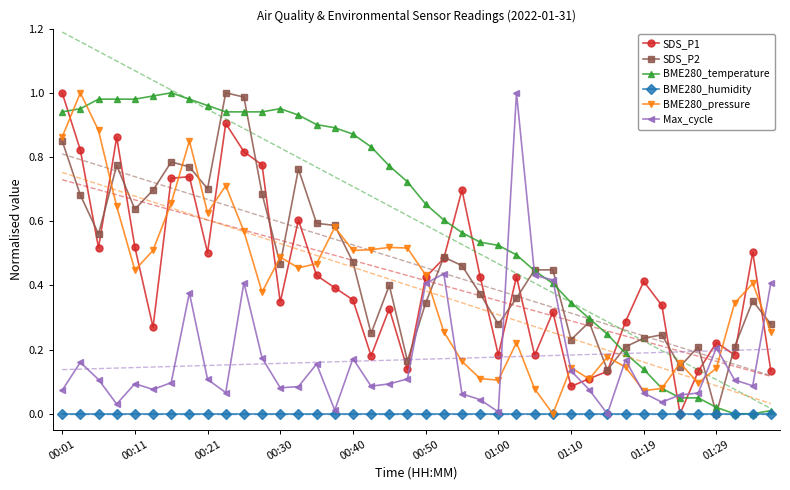

True or false: Max_cycle has more than 1 interior local peaks.

True